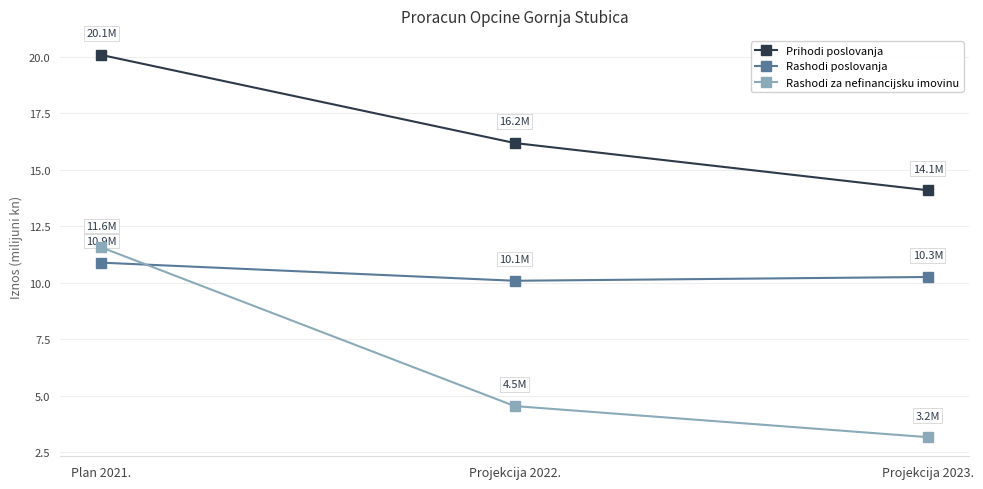

How many values in the Rashodi za nefinancijsku imovinu series exceed 4?

2